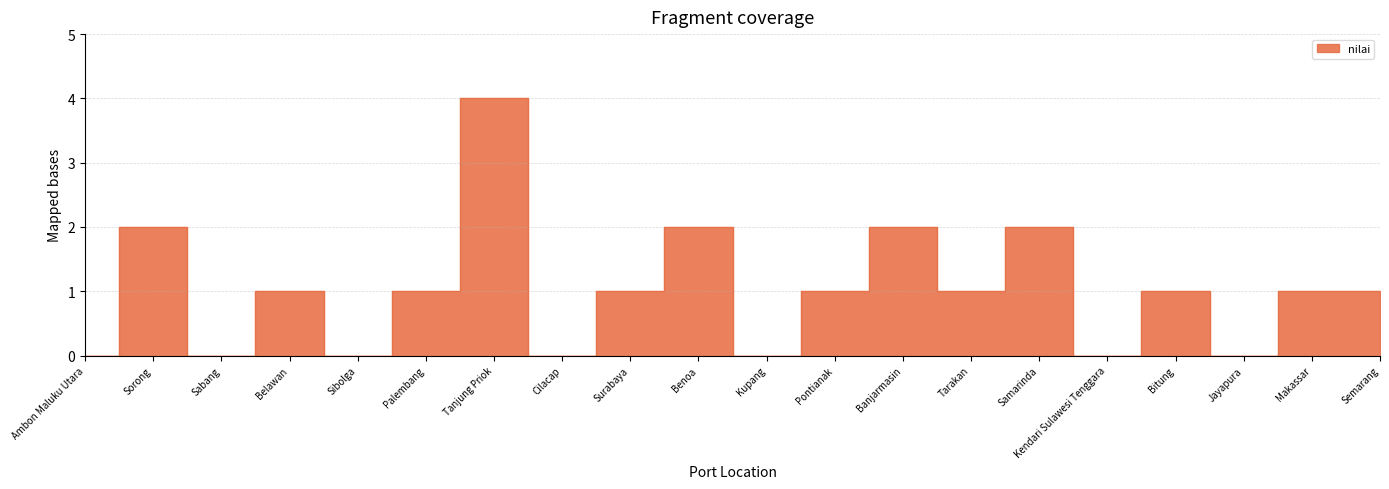

What is the label of the 4th point from the left?

Belawan